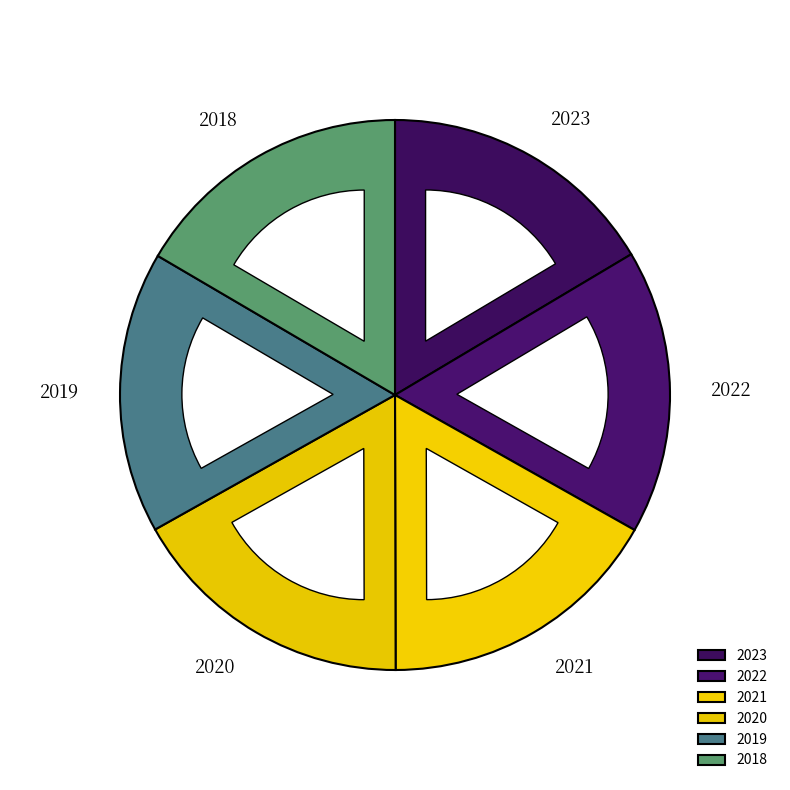

True or false: 2019 accounts for 17% of the total.

True